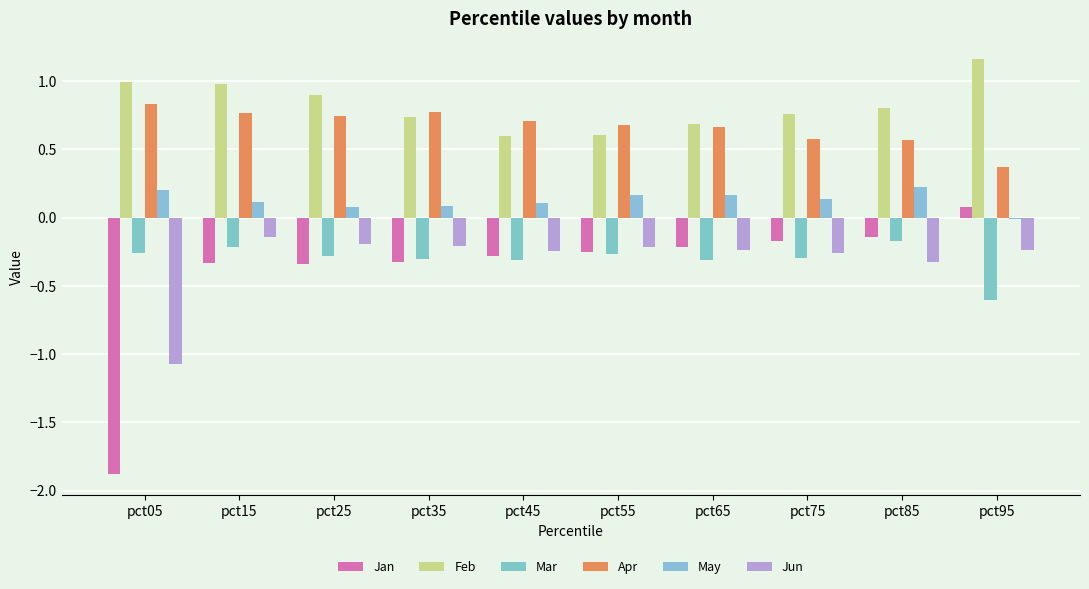

At how many categories does at least one series exceed -1?

10